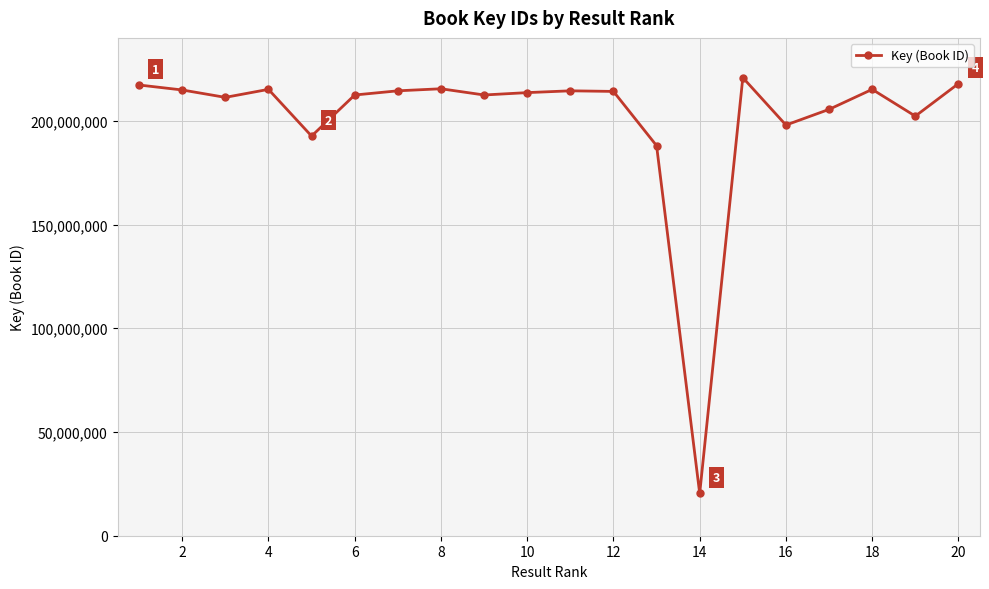

What is the smallest value displayed?

20379506